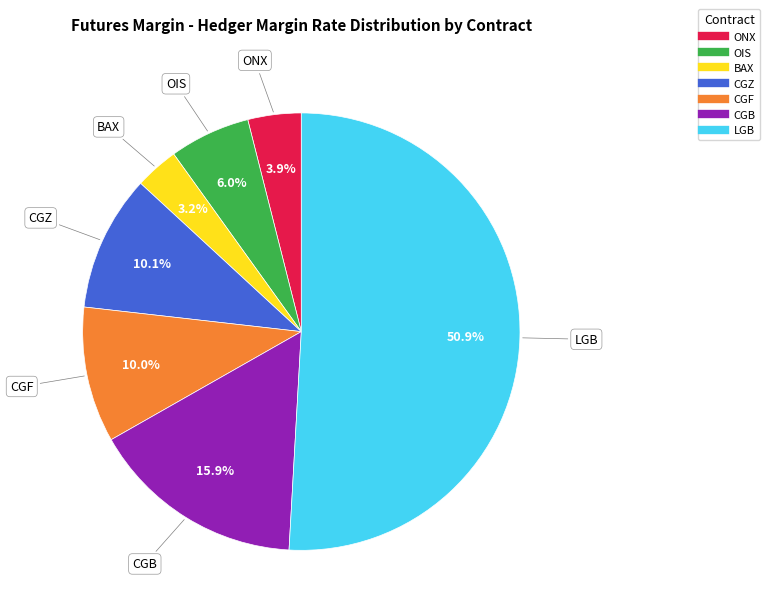

Does LGB represent more than half of the total?

Yes